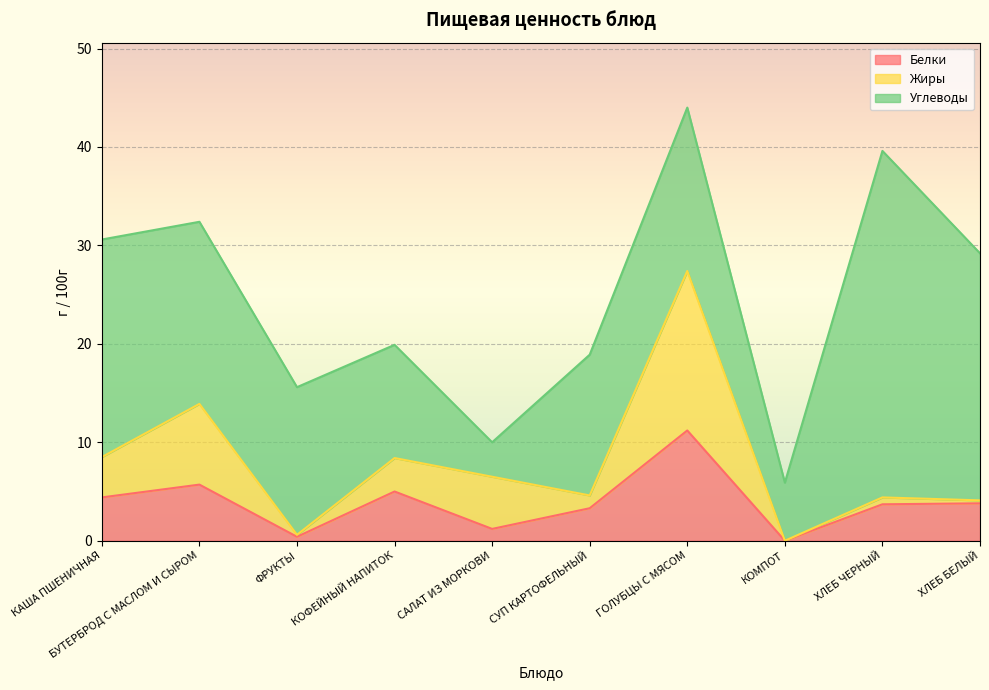

What position from the right is ФРУКТЫ?

8